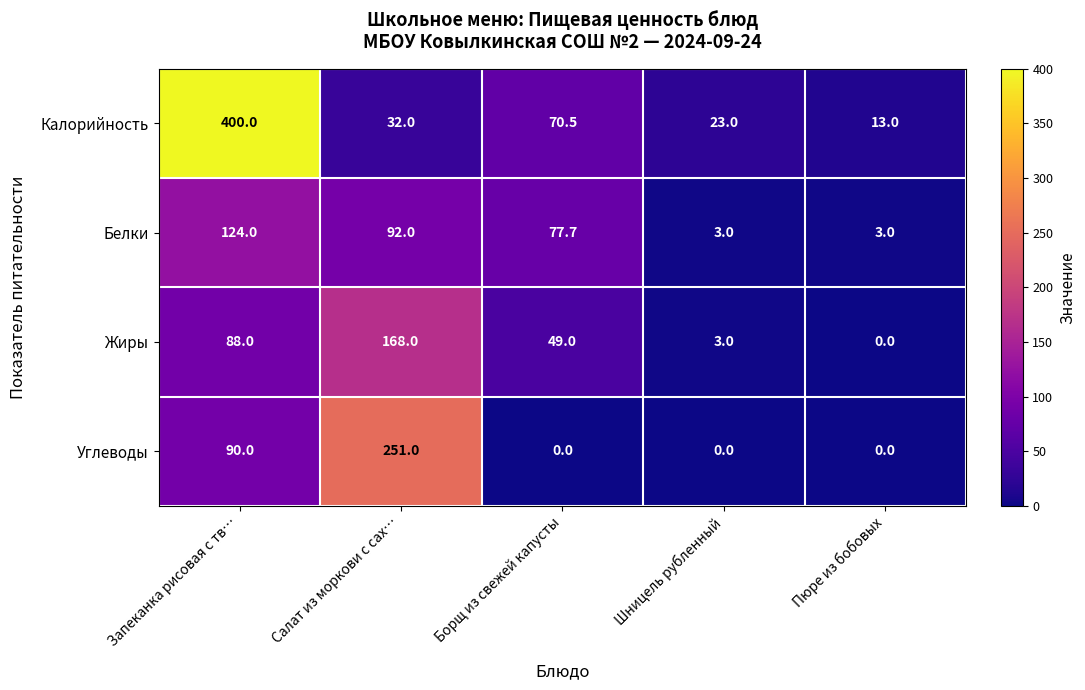

At which label does Калорийность first exceed 32?

Запеканка рисовая с тв…